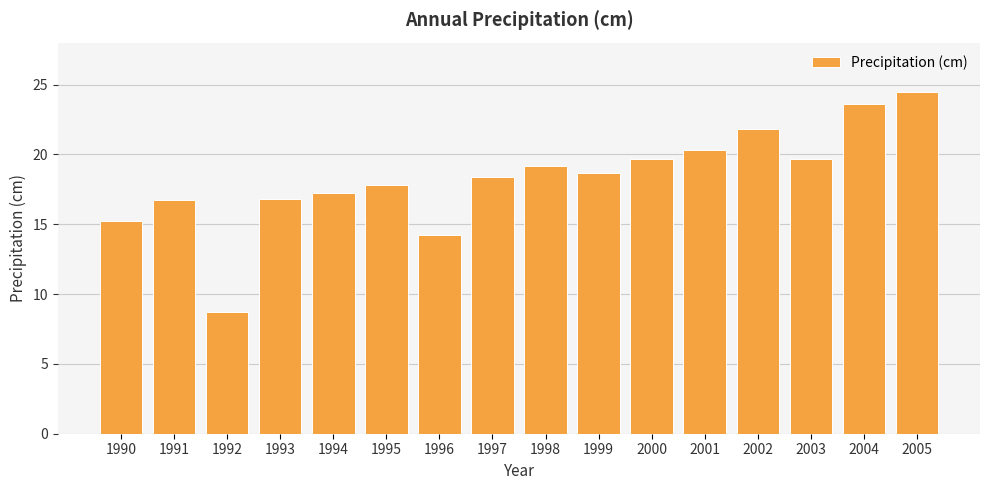

Which label corresponds to the smallest value in the chart?

1992